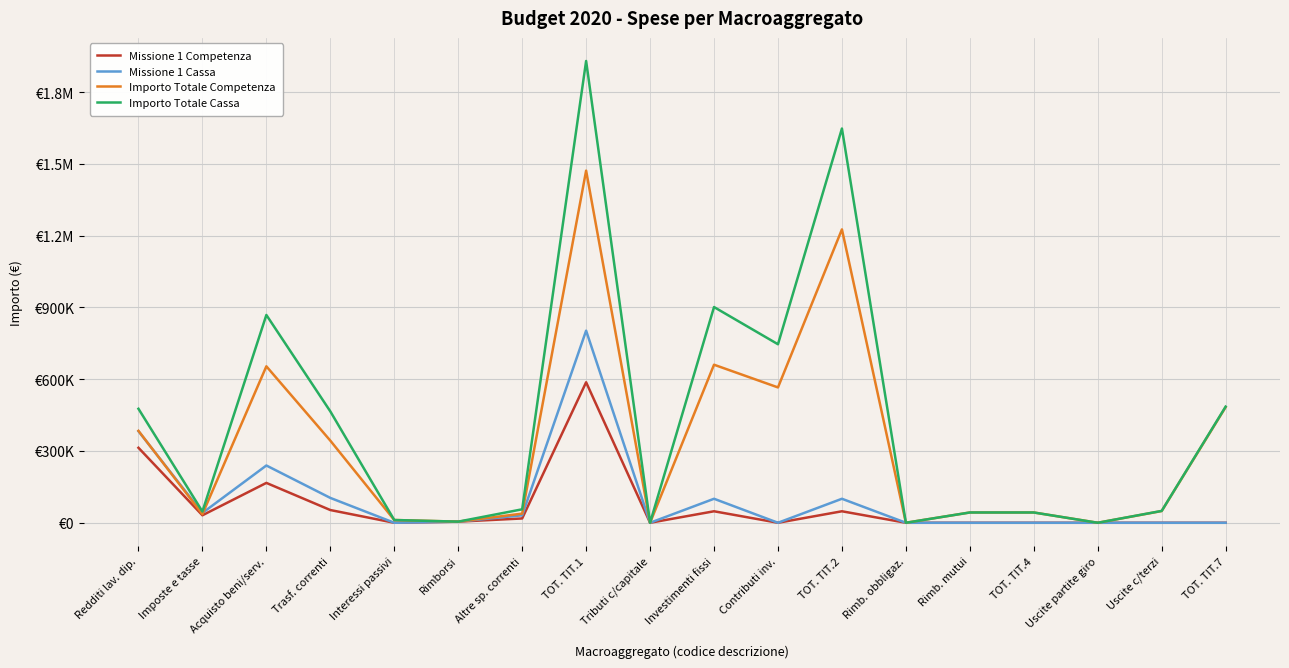

What is the total value across all series at Imposte e tasse?

155202.9